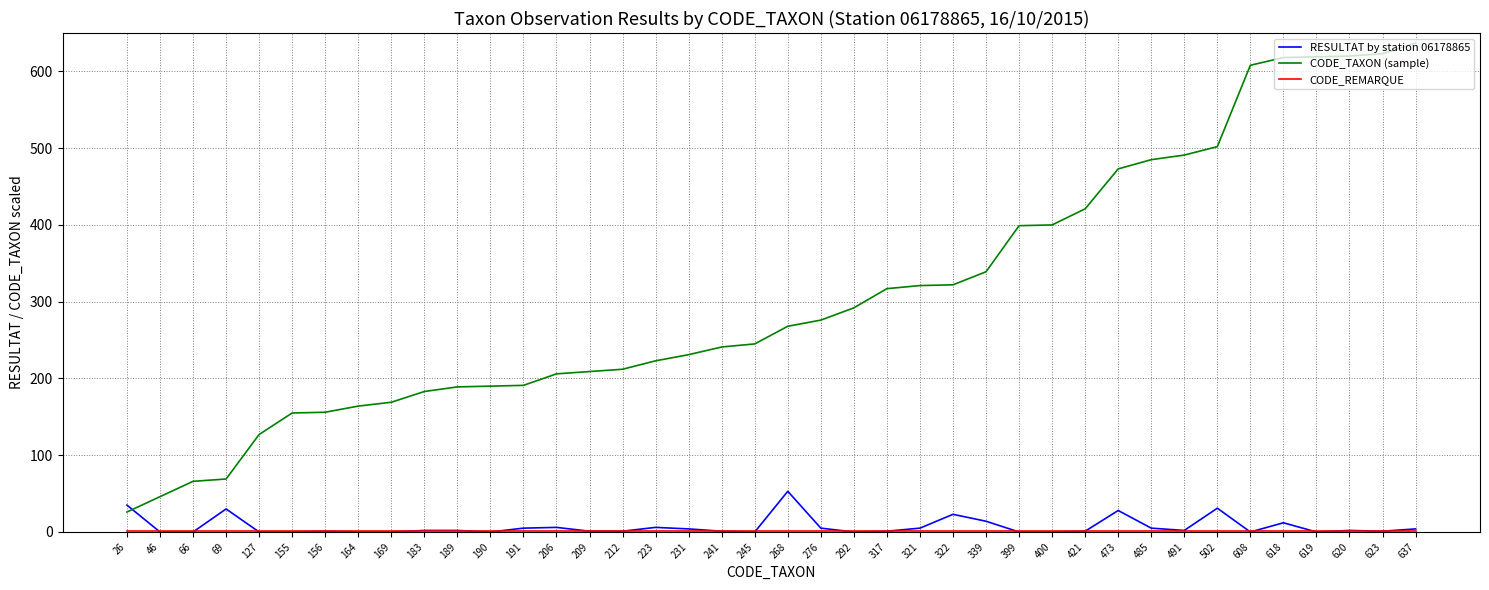

The value of CODE_TAXON (sample) at 473 is 317. True or false?

False